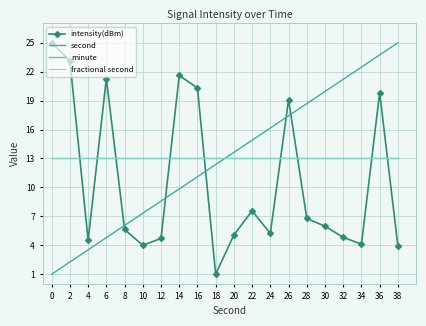

What is the sum of all second values?

260.0